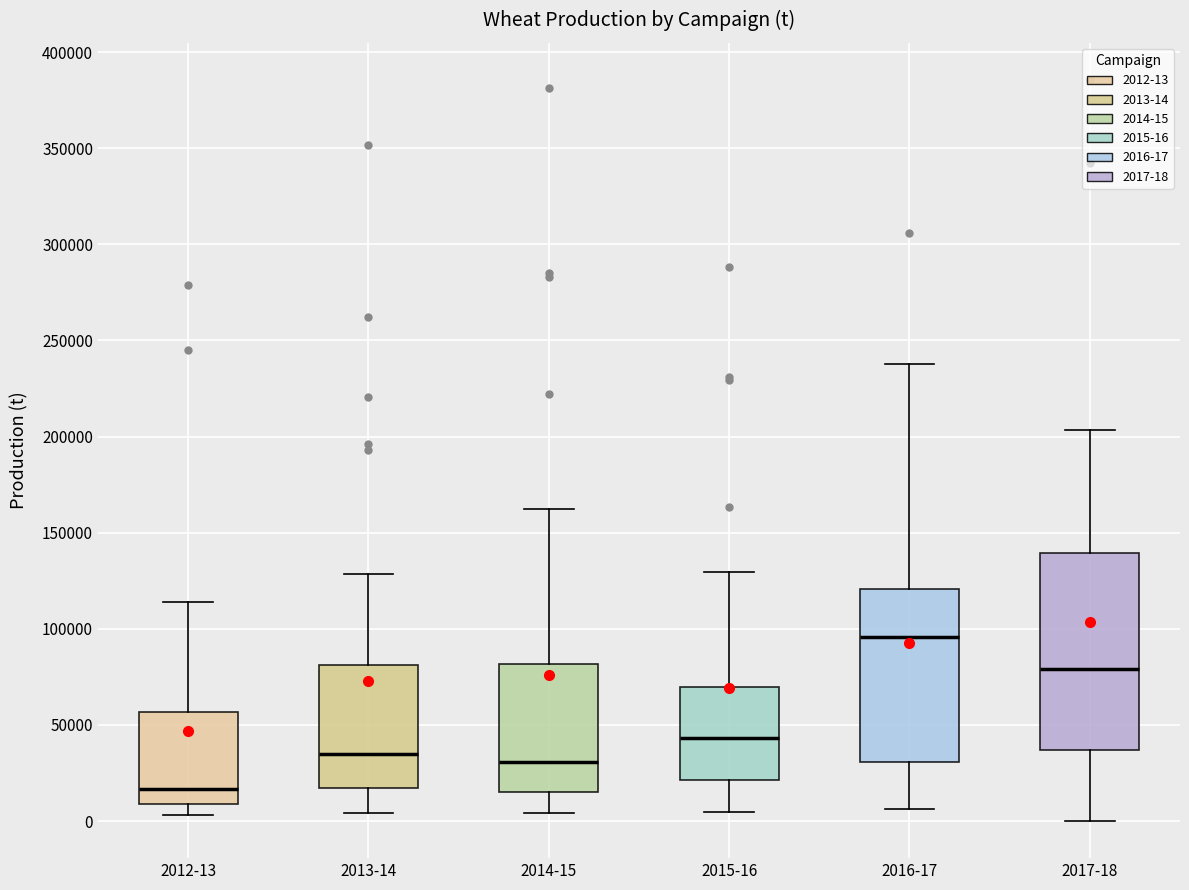

Reading left to right, transcribe this box plot: for each box, give where its median line is, the range the box spans, and where its two whiskers end, as read against the y-axis. The values are not printed on the chart, so give them approximately, as read against the axis.

2012-13: median 15000, box 10000 to 55000, whiskers 5000 to 115000
2013-14: median 35000, box 15000 to 80000, whiskers 5000 to 130000
2014-15: median 30000, box 15000 to 80000, whiskers 5000 to 160000
2015-16: median 45000, box 20000 to 70000, whiskers 5000 to 130000
2016-17: median 95000, box 30000 to 120000, whiskers 5000 to 240000
2017-18: median 80000, box 35000 to 140000, whiskers 0 to 205000